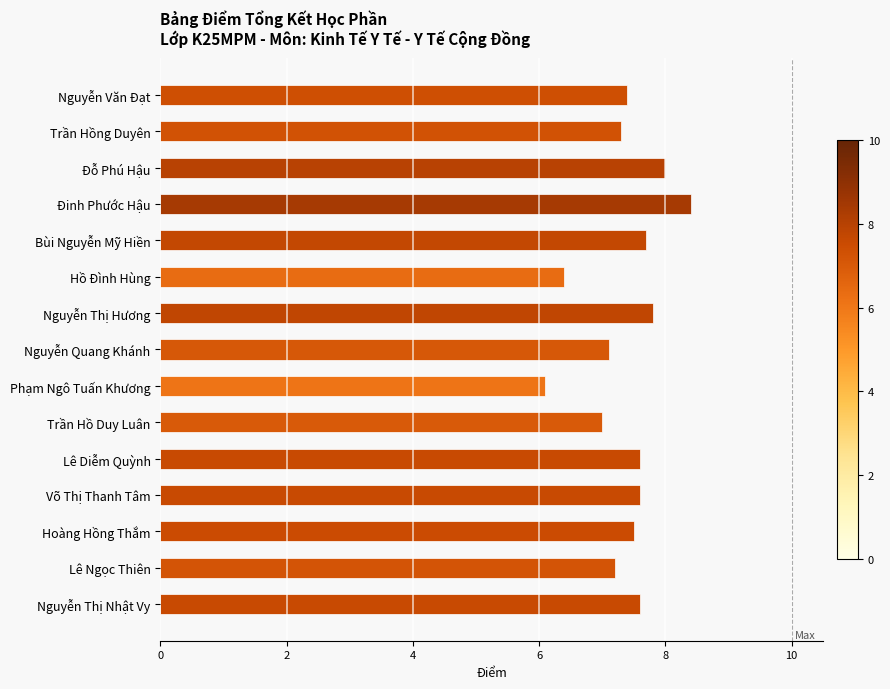

What is the label of the 6th bar from the top?

Hồ Đình Hùng